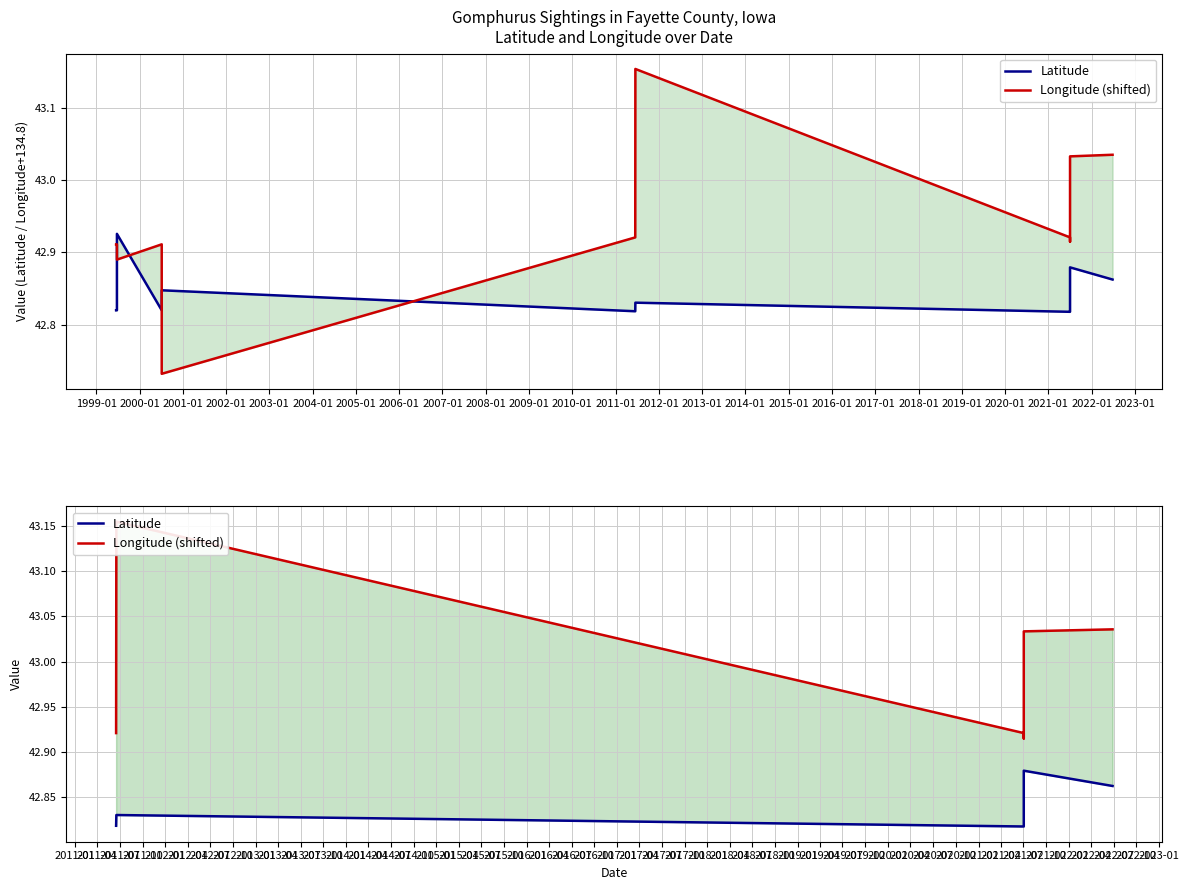

True or false: Longitude (shifted) has more than 0 points higher than both neighbors.

True